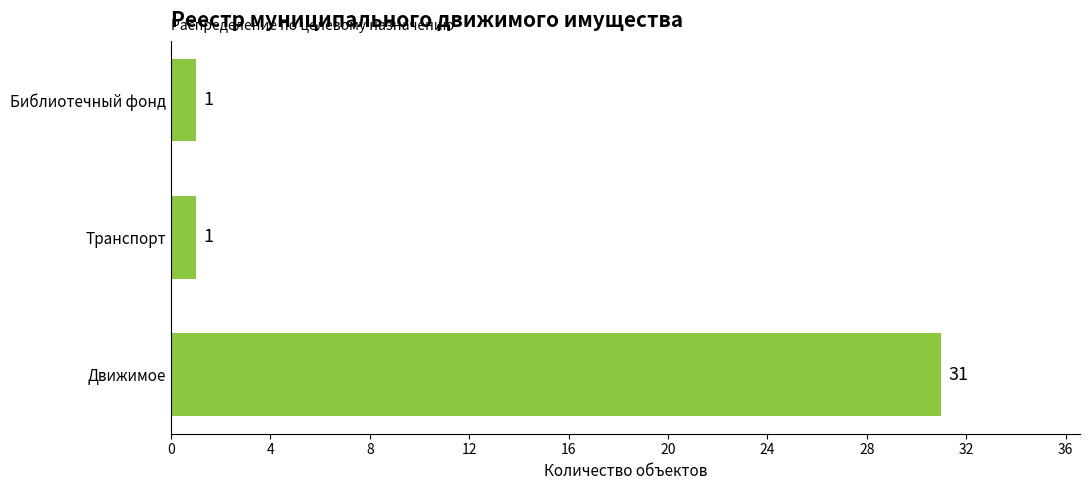

The value at Библиотечный фонд is 1. True or false?

True